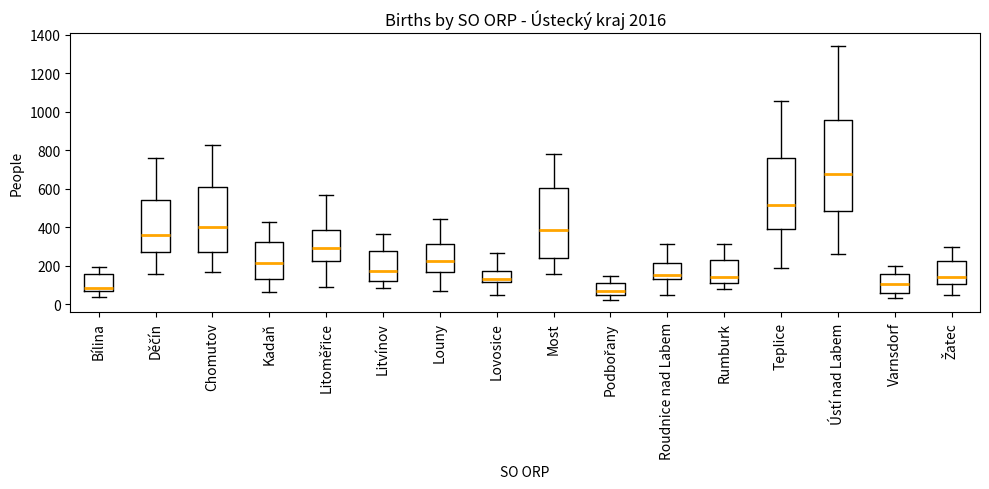

Which box is the tallest, from its lower edge to its upper edge?

Ústí nad Labem